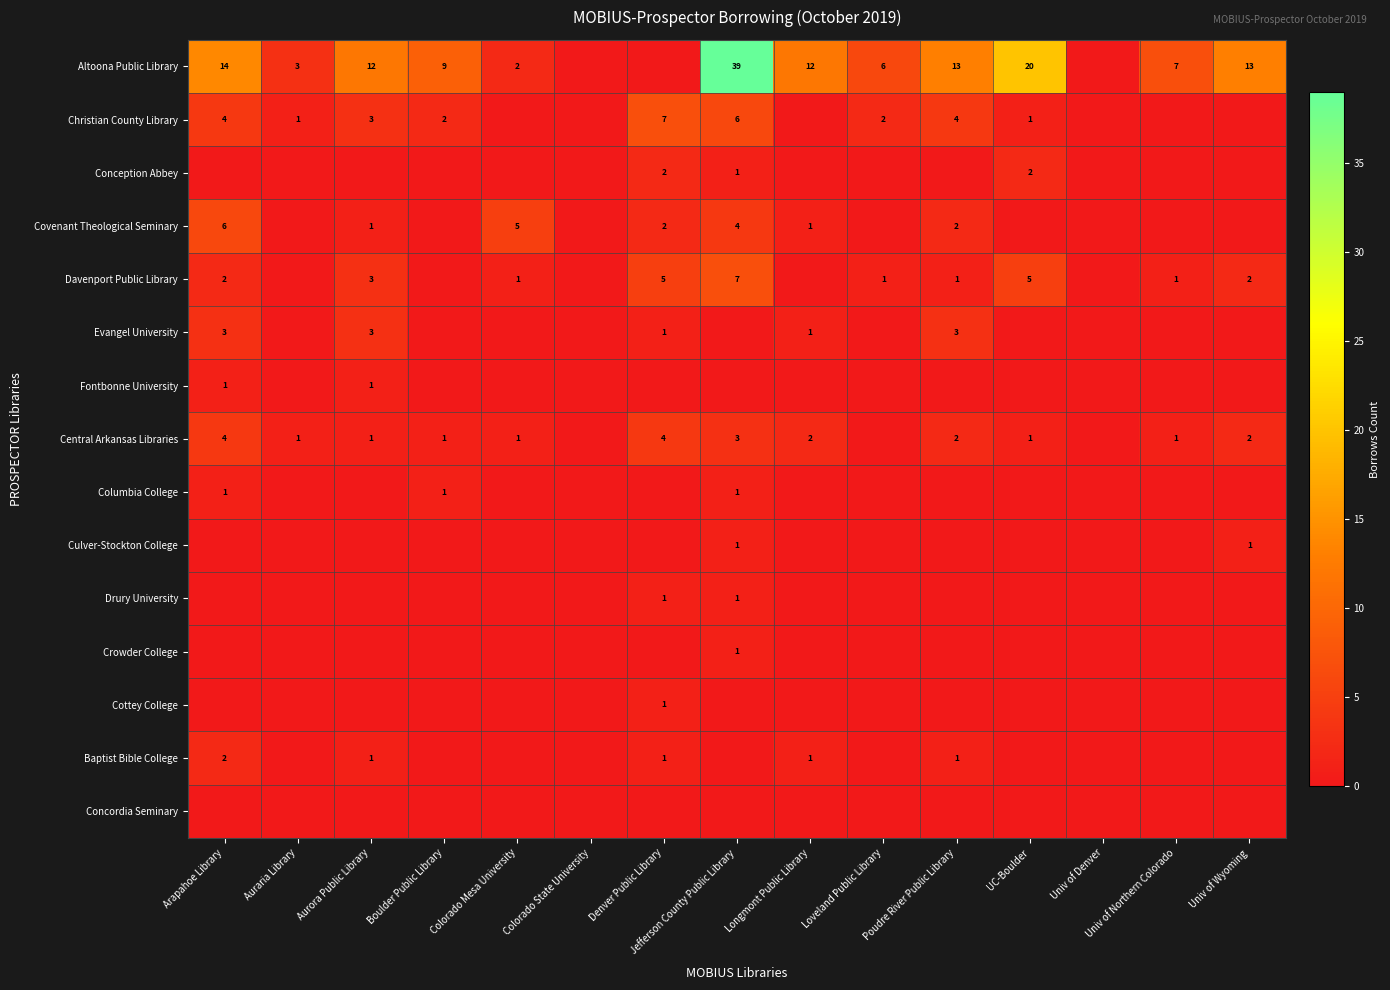

How many distinct data groups are displayed?

15